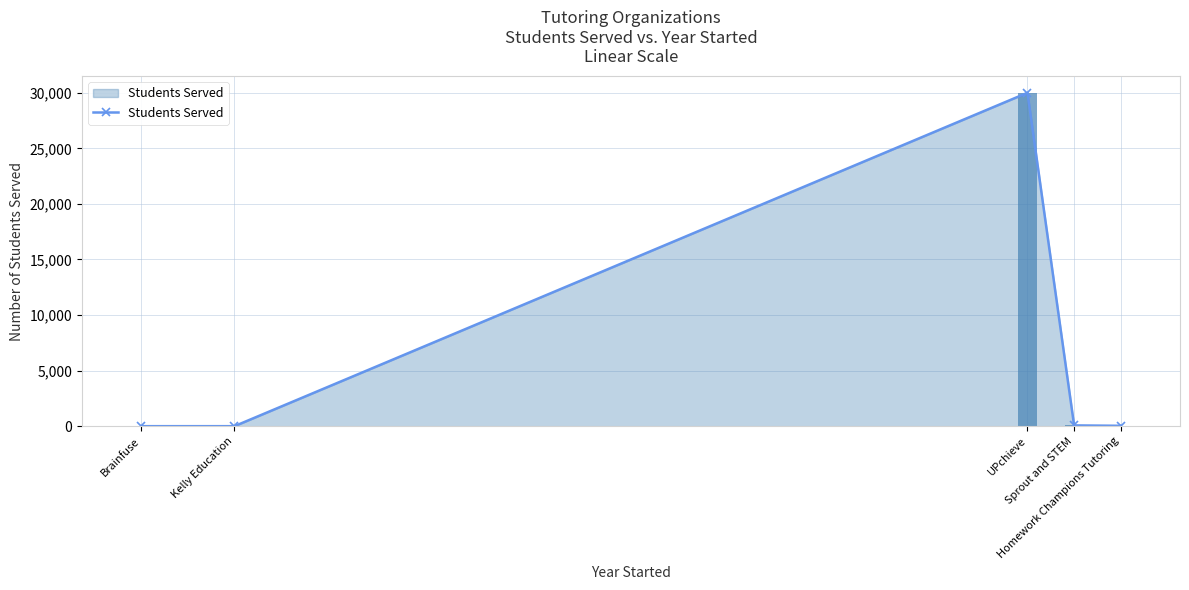

Does the chart contain any negative values?

No